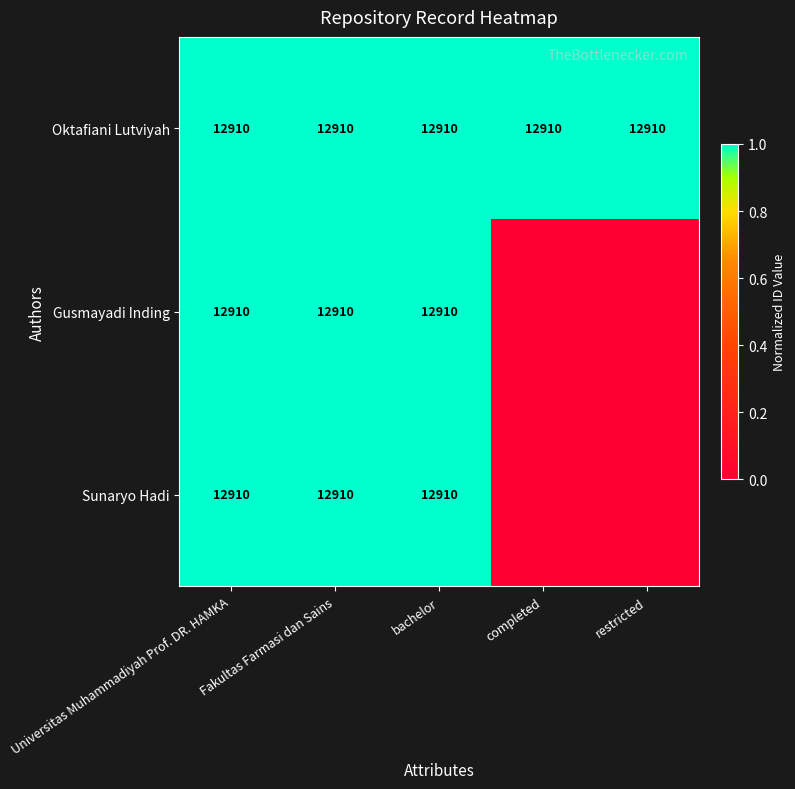

Which category has the lowest value across all series?

completed